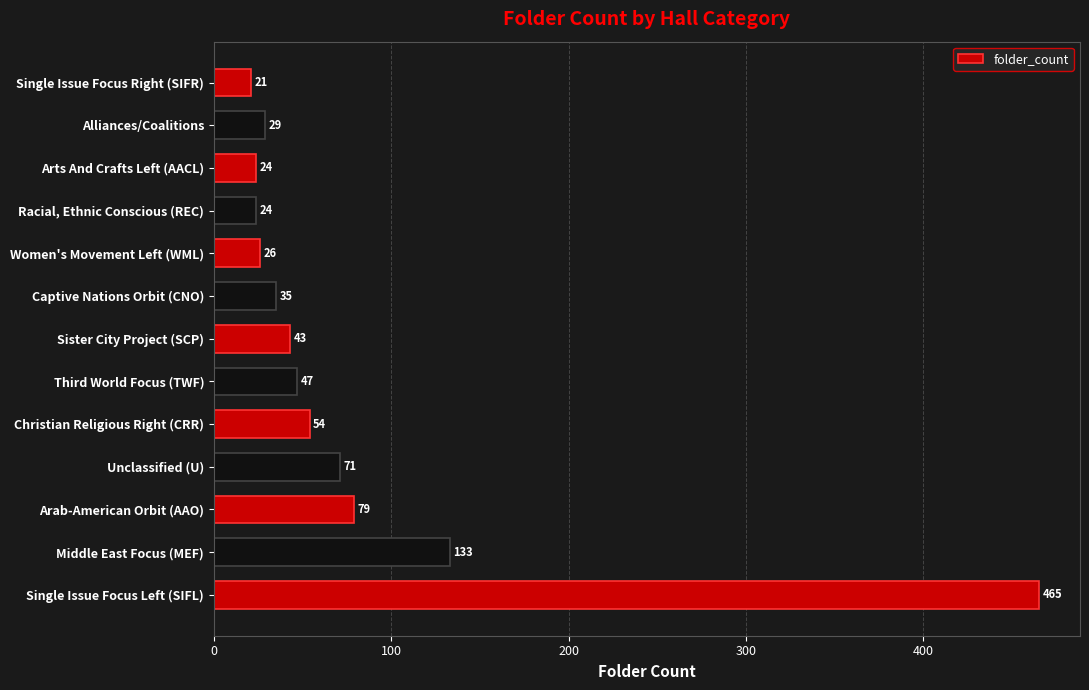

What is the sum of the values at Single Issue Focus Left (SIFL) and Women's Movement Left (WML)?

491